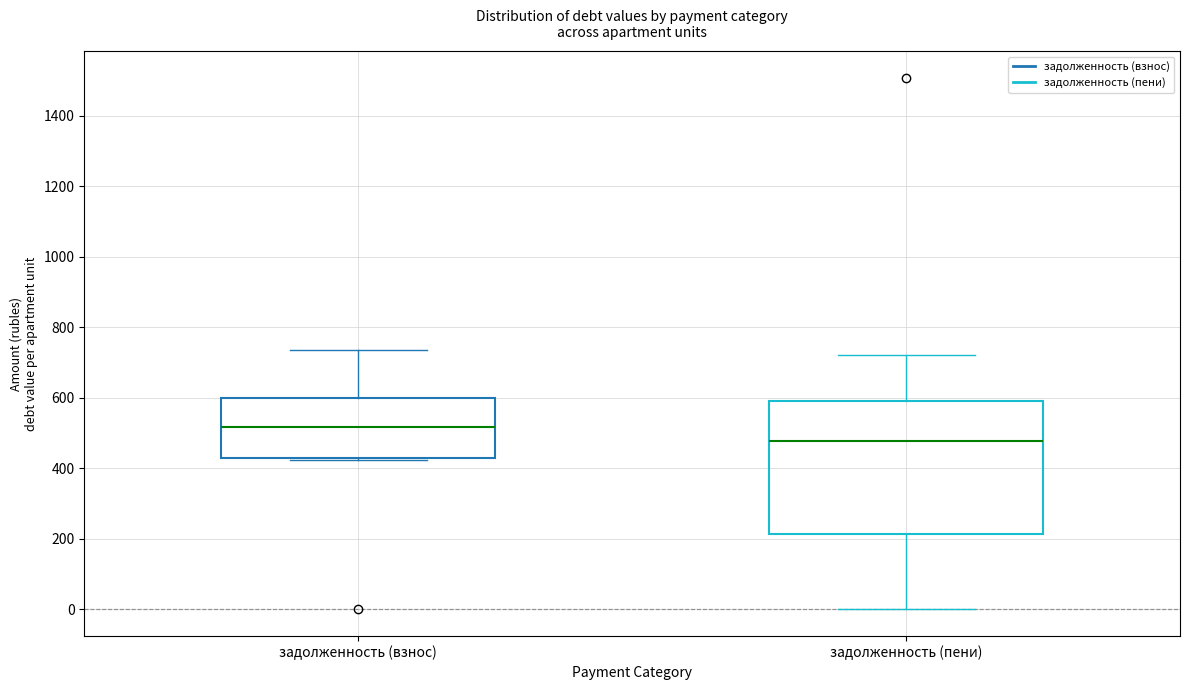

Where does the upper whisker of the box for задолженность (взнос) end on the y-axis? The values are not printed on the chart, so give them approximately, as read against the axis.

740